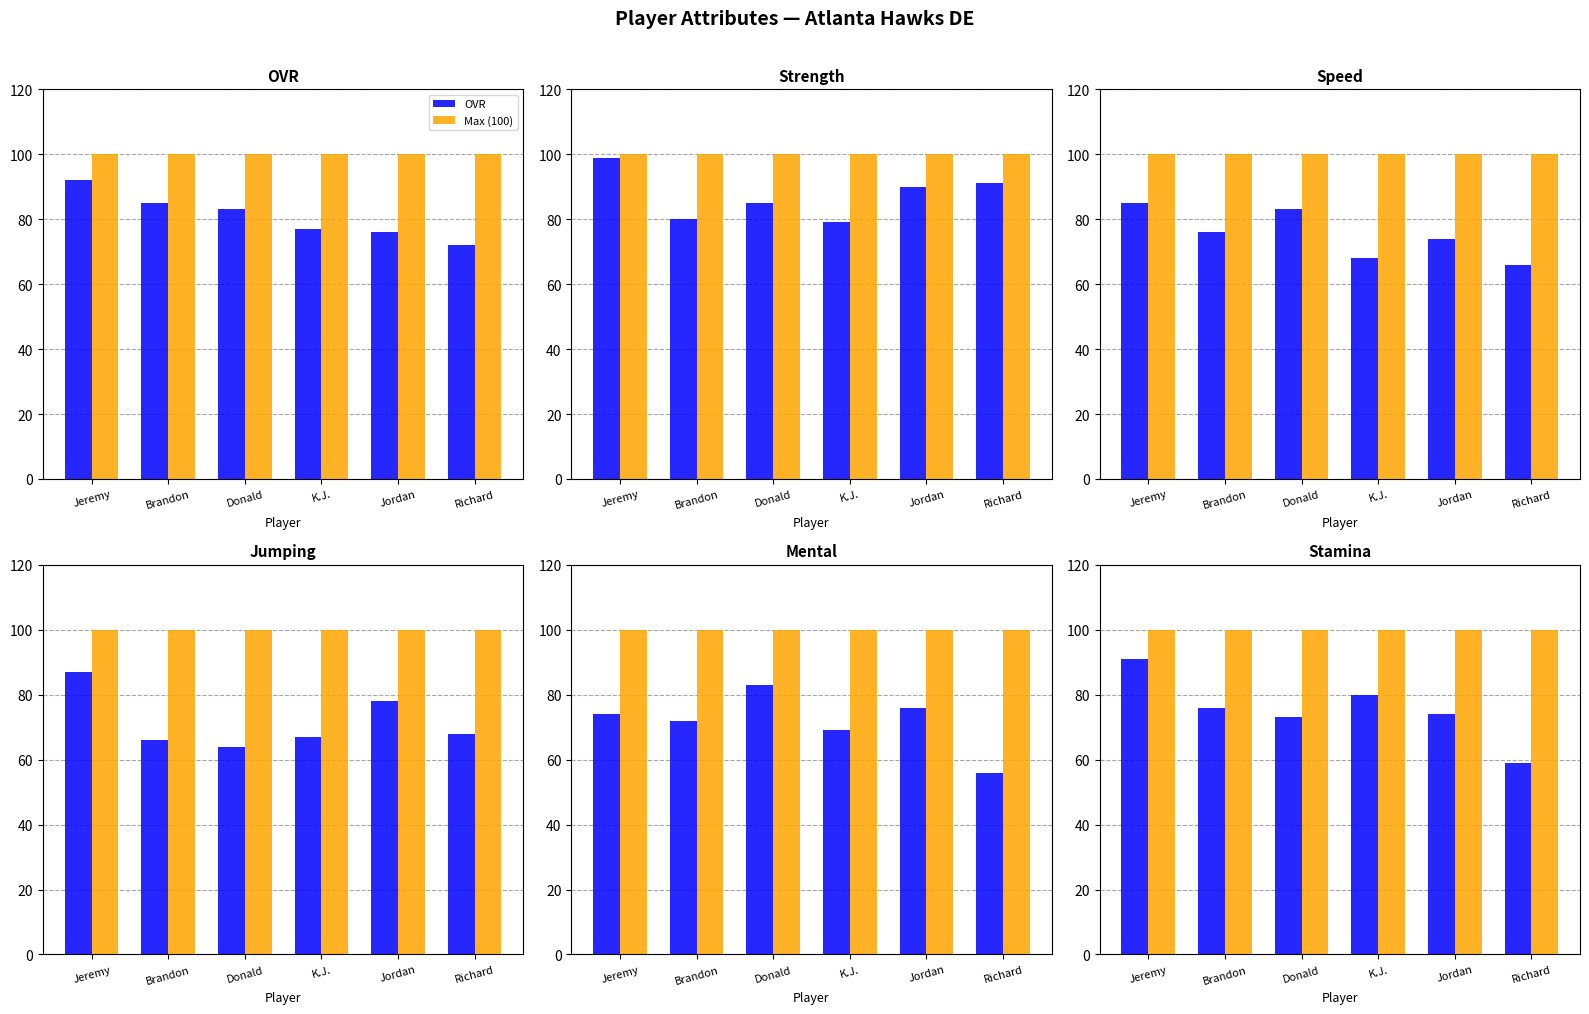

Is the value of Strength at Richard greater than the value of Mental at Jordan?

Yes